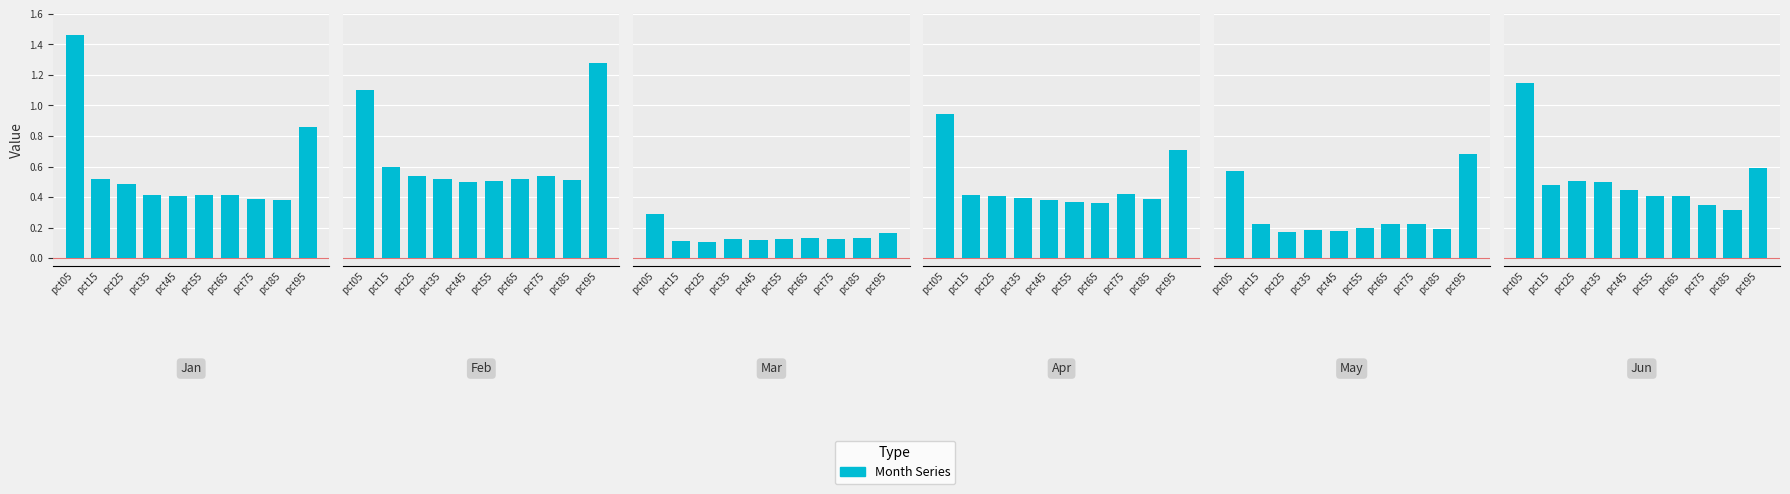

What is the spread (max minus min) of values at pct25?

0.4